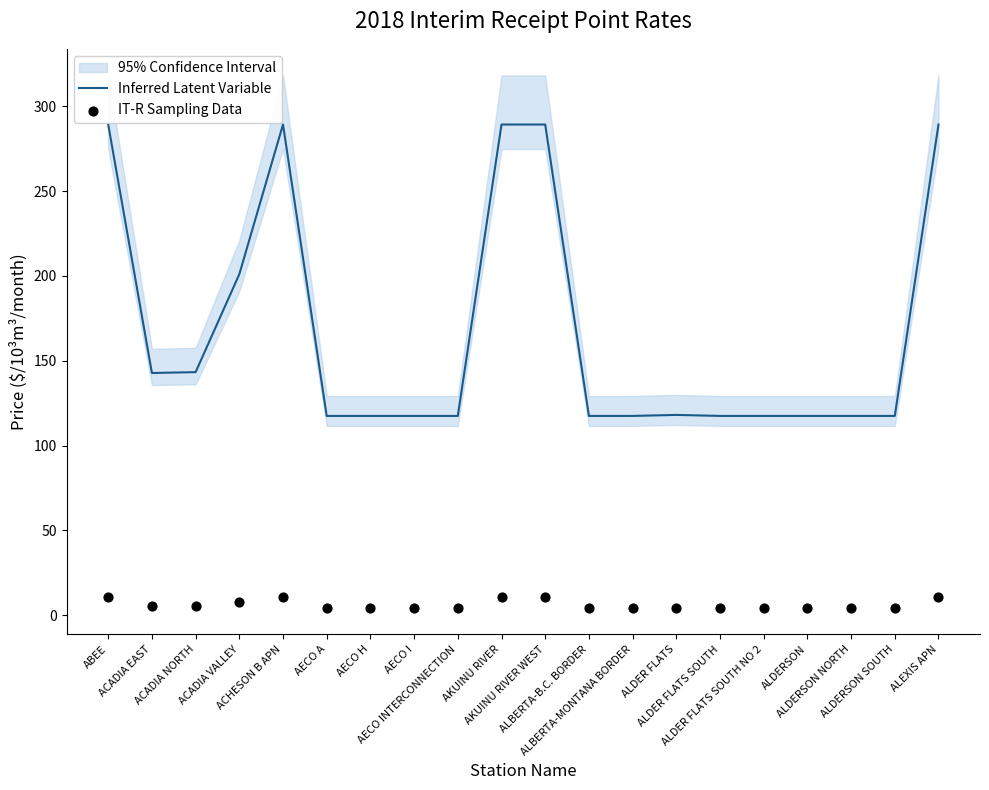

At which category is the sum across all series the highest?

ABEE